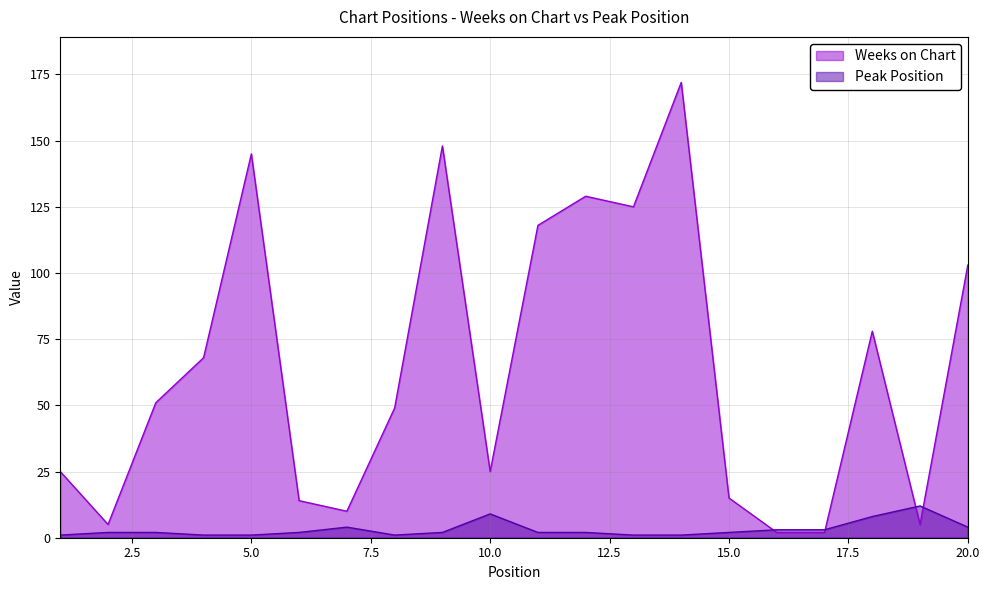

How many lines are shown in the chart?

2